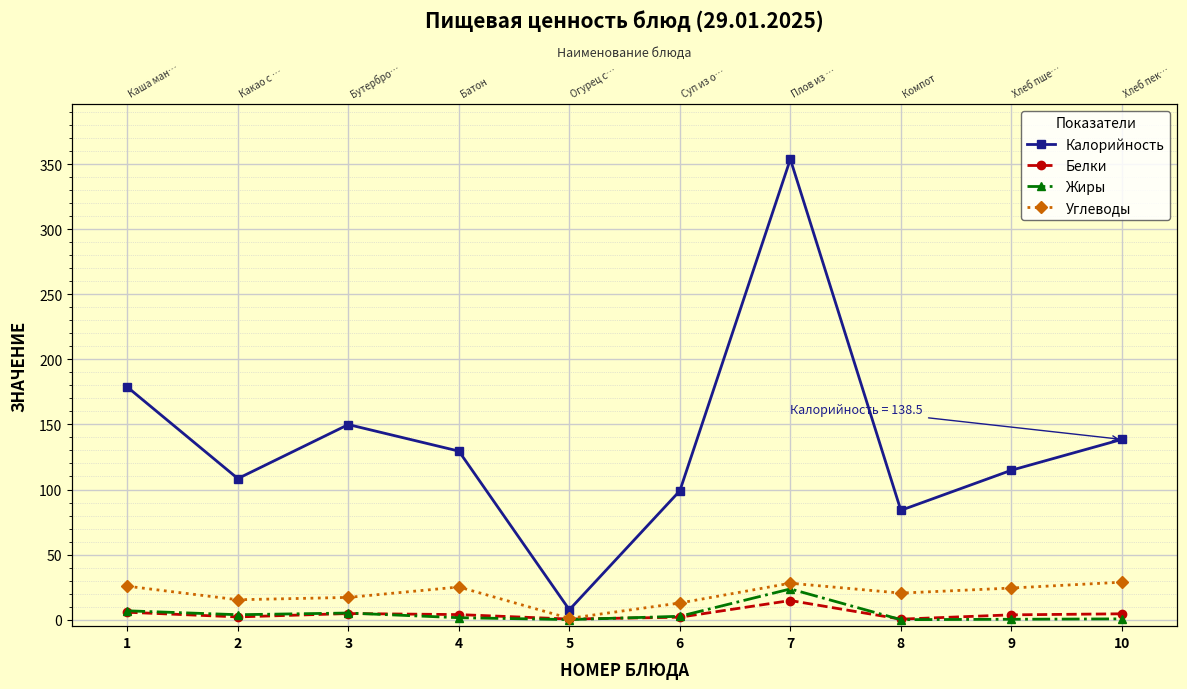

Which series has the largest total across all categories?

Калорийность